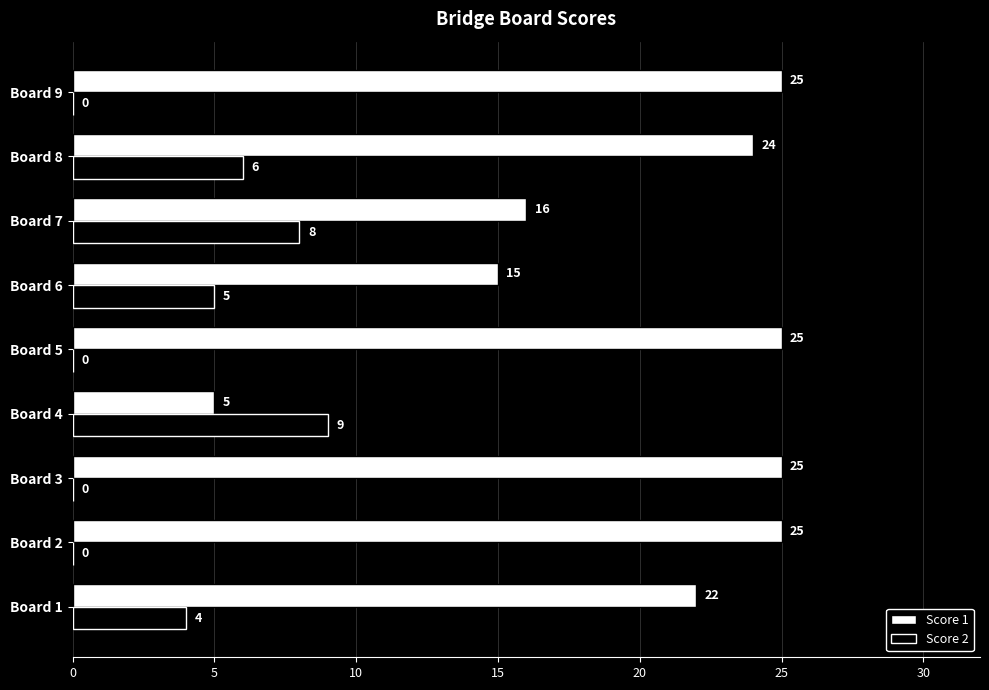

What is the sum of the Score 1 values at Board 7 and Board 8?

40